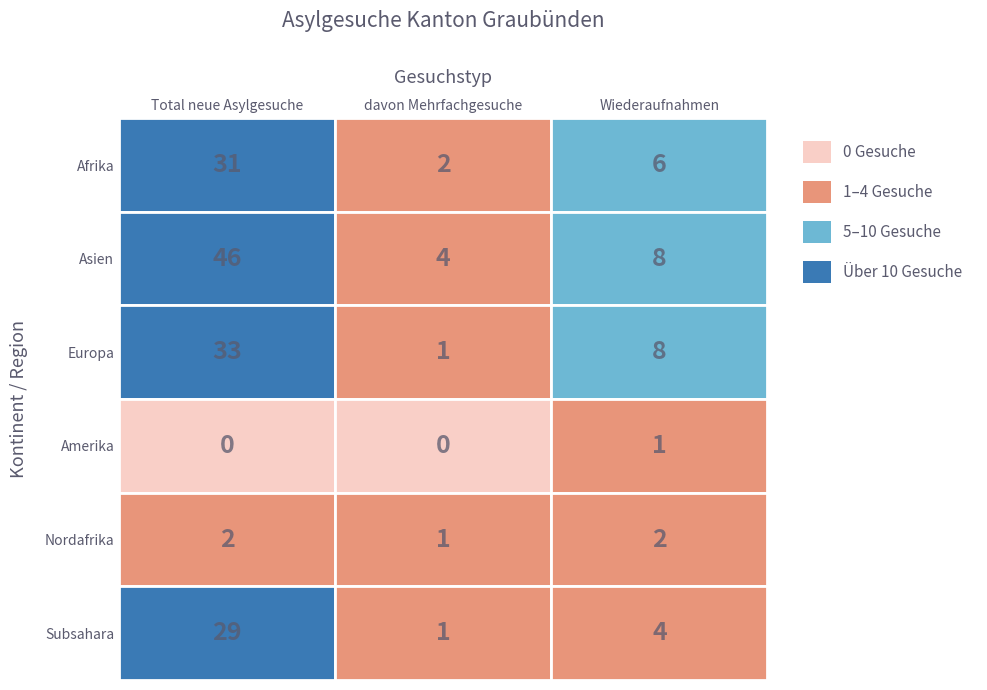

Where is Europa nearest to the value 17?

2